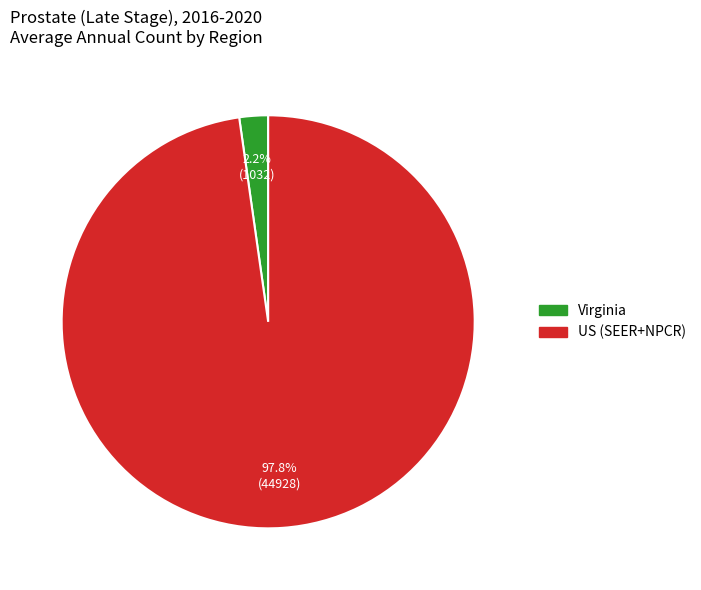

Count the number of slices in the pie.

2